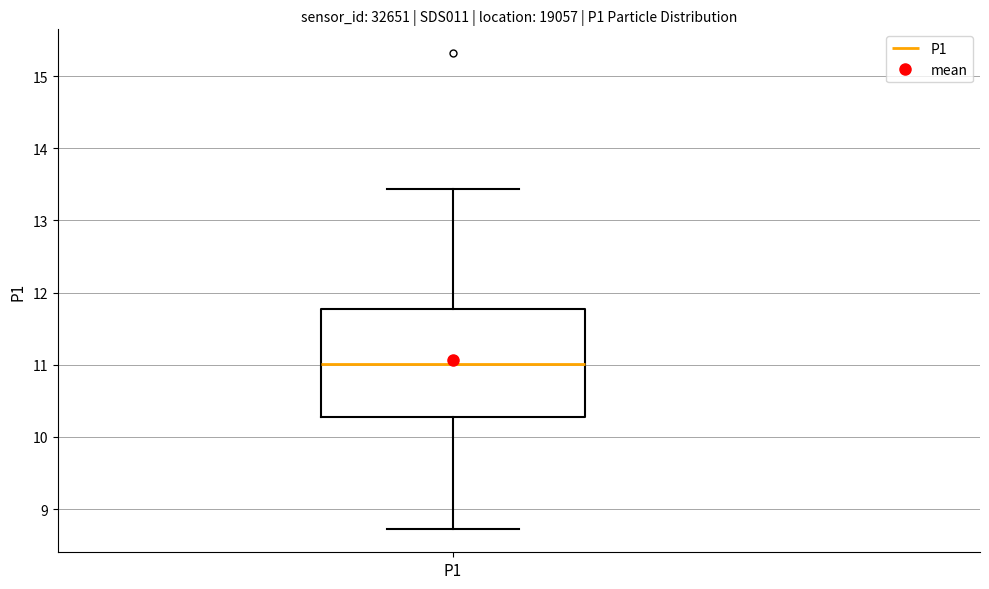

Read this box plot against the y-axis: the position of the median line, the range covered by the box, and the ends of both whiskers. The values are not printed on the chart, so give them approximately, as read against the axis.

median 11.0, box 10.3 to 11.8, whiskers 8.7 to 13.4